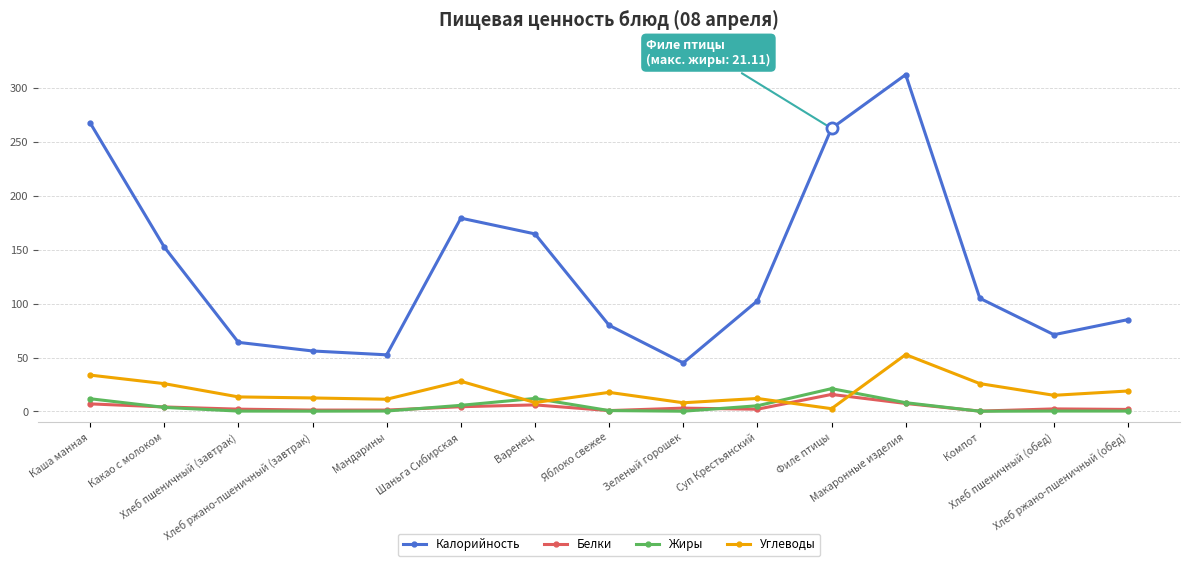

True or false: Углеводы and Калорийность intersect in this chart.

False